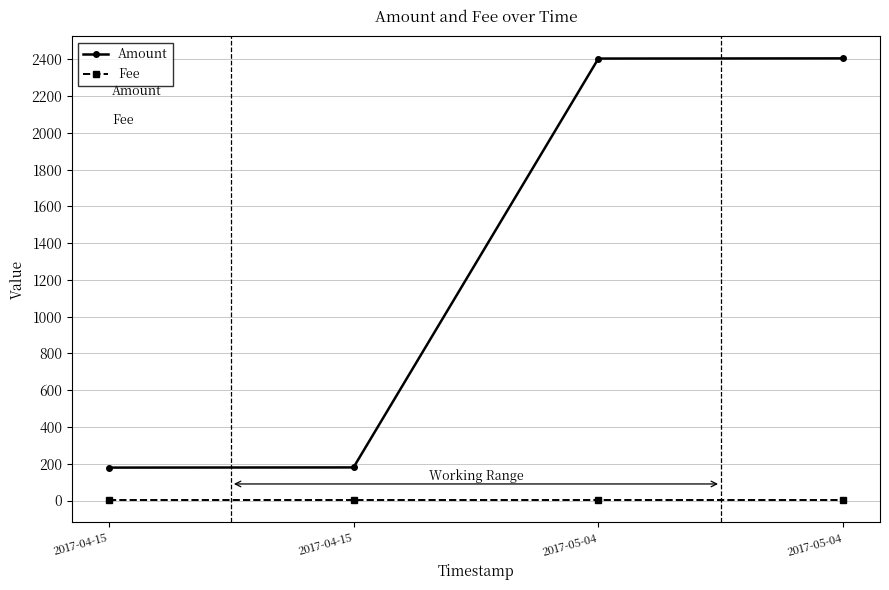

At which category does the chart reach its peak across all series?

2017-05-04